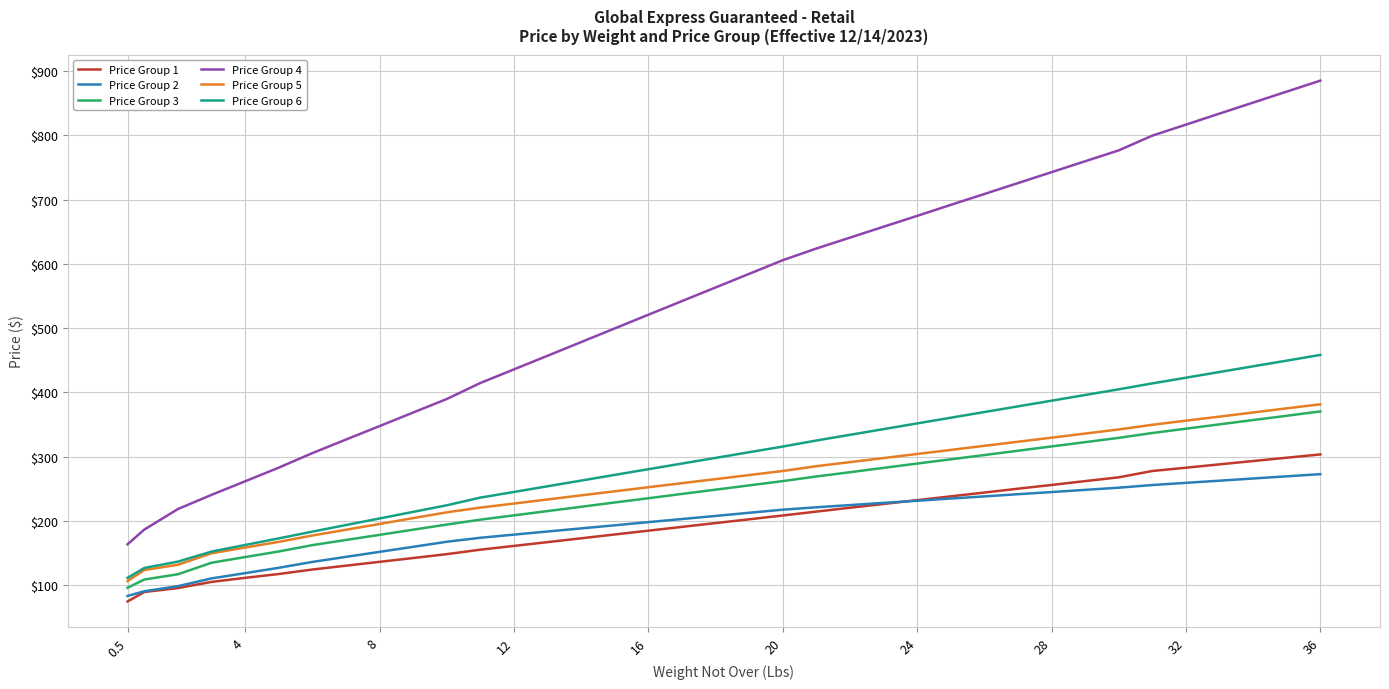

Which series has the widest spread of values?

Price Group 4